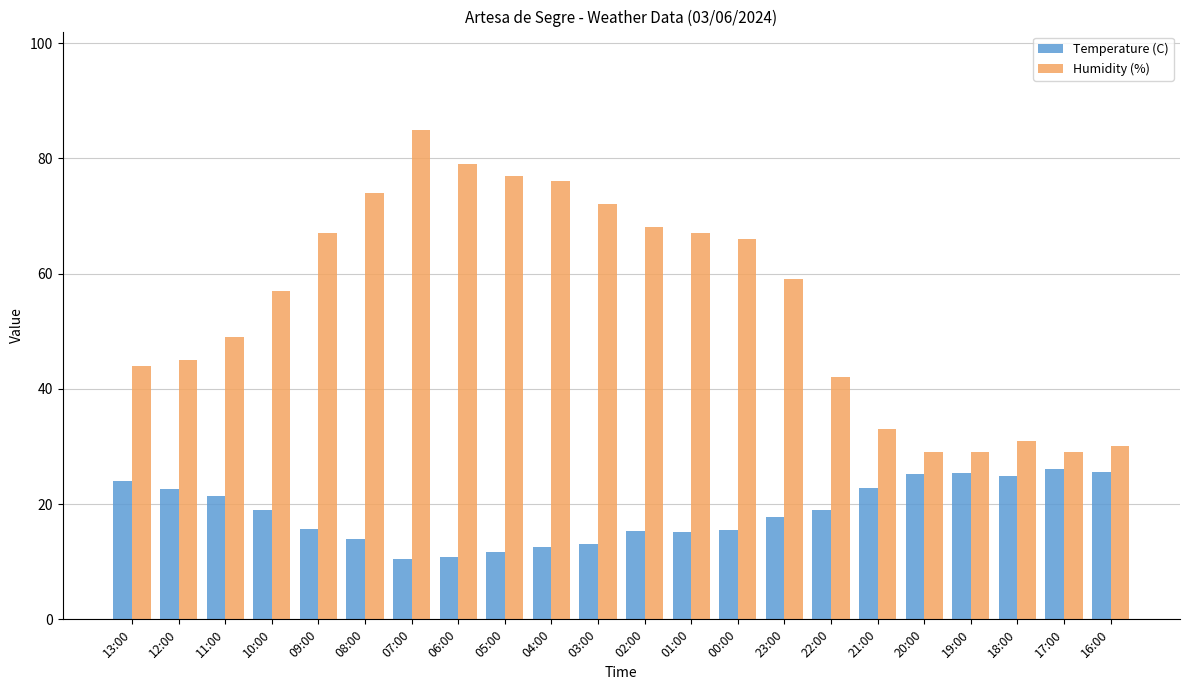

What are all the series names shown in the legend?

Temperature (C), Humidity (%)